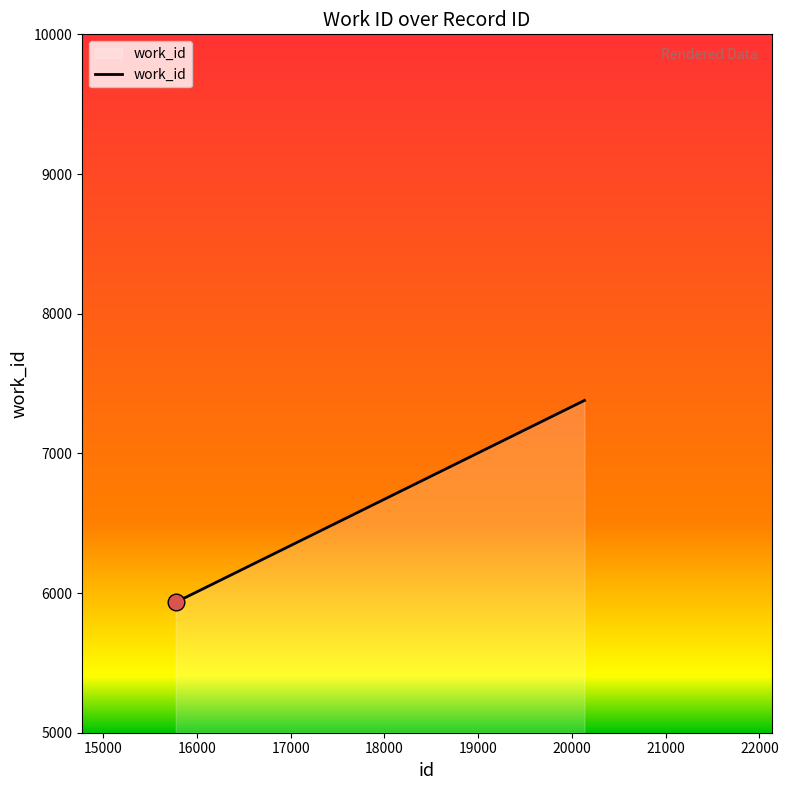

Does the chart display data point markers on the line(s)?

No